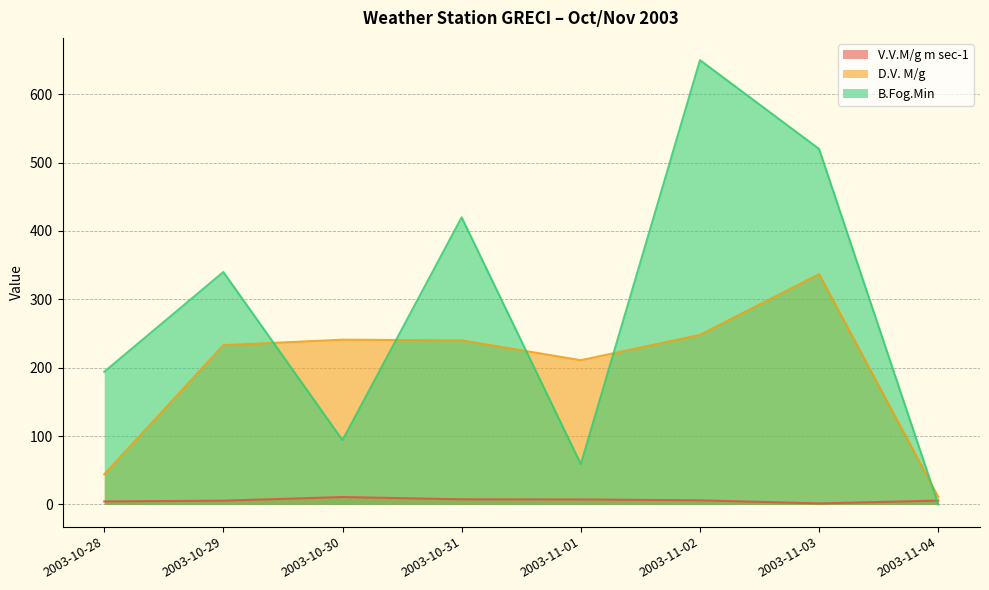

What is the sum of the D.V. M/g values at 2003-10-31 and 2003-11-02?

488.0